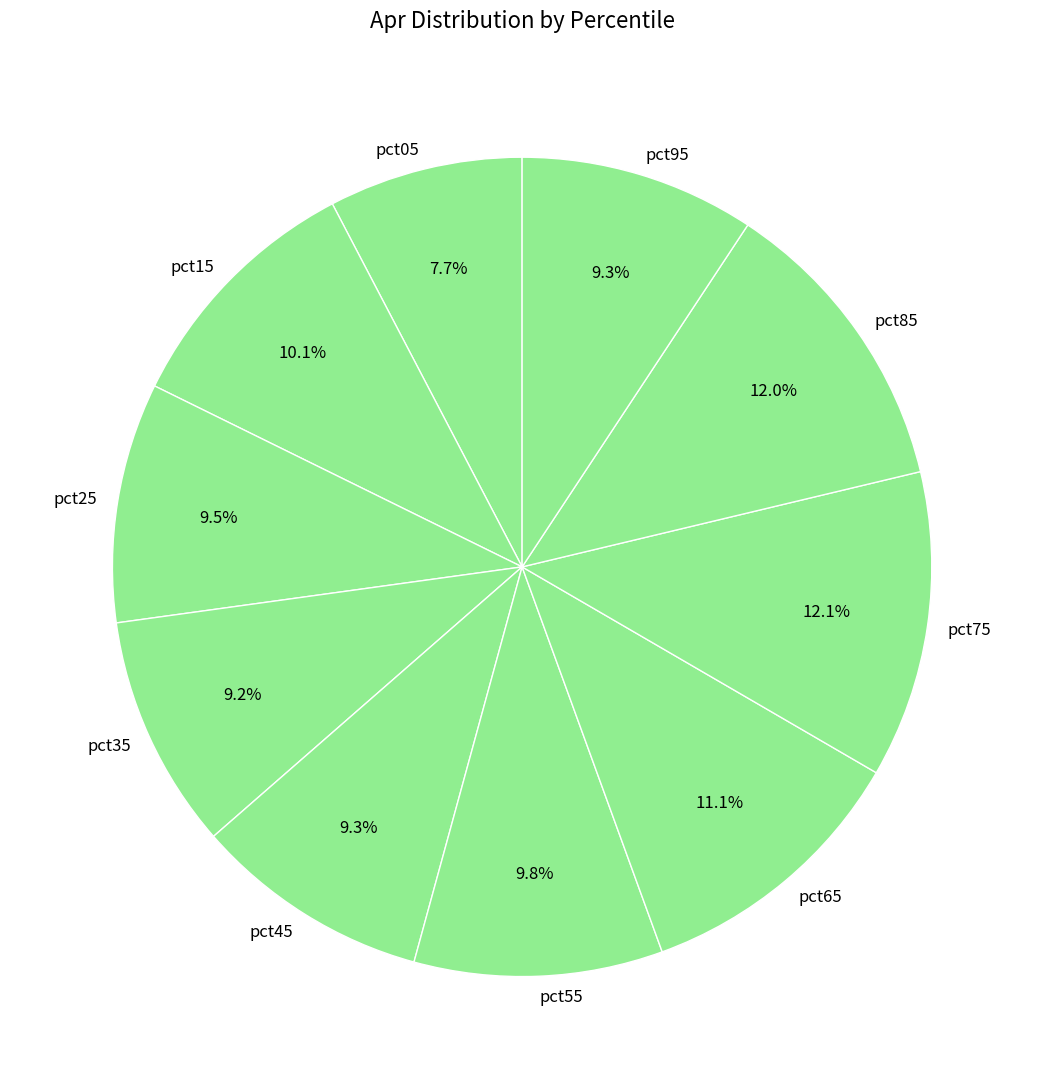

Is there a majority slice in this chart?

No